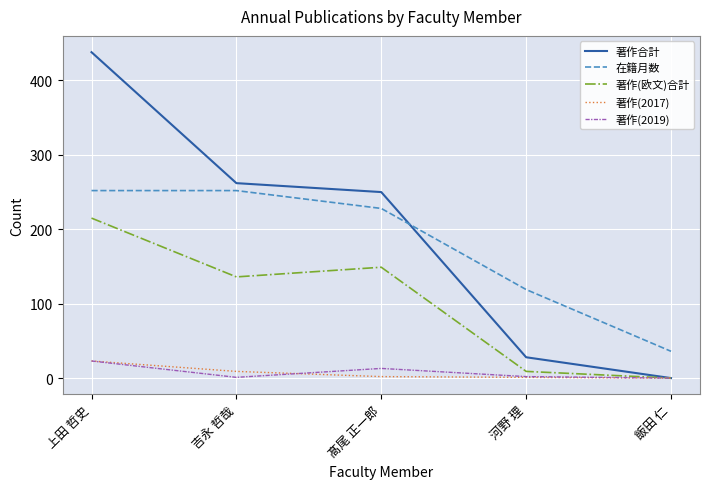

At which label does 著作合計 first exceed 250?

上田 哲史